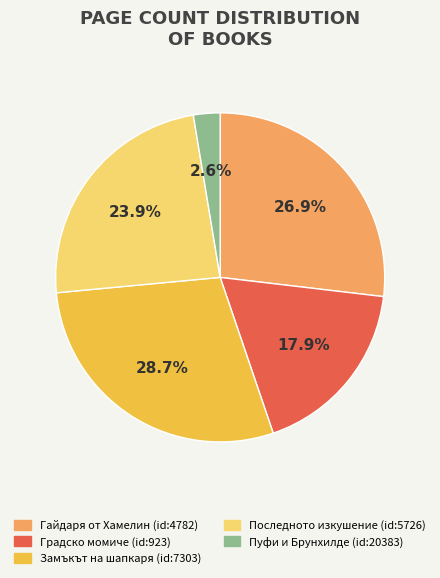

To the nearest percent, what is the combined percentage of Последното изкушение and Пуфи и Брунхилде?

26%